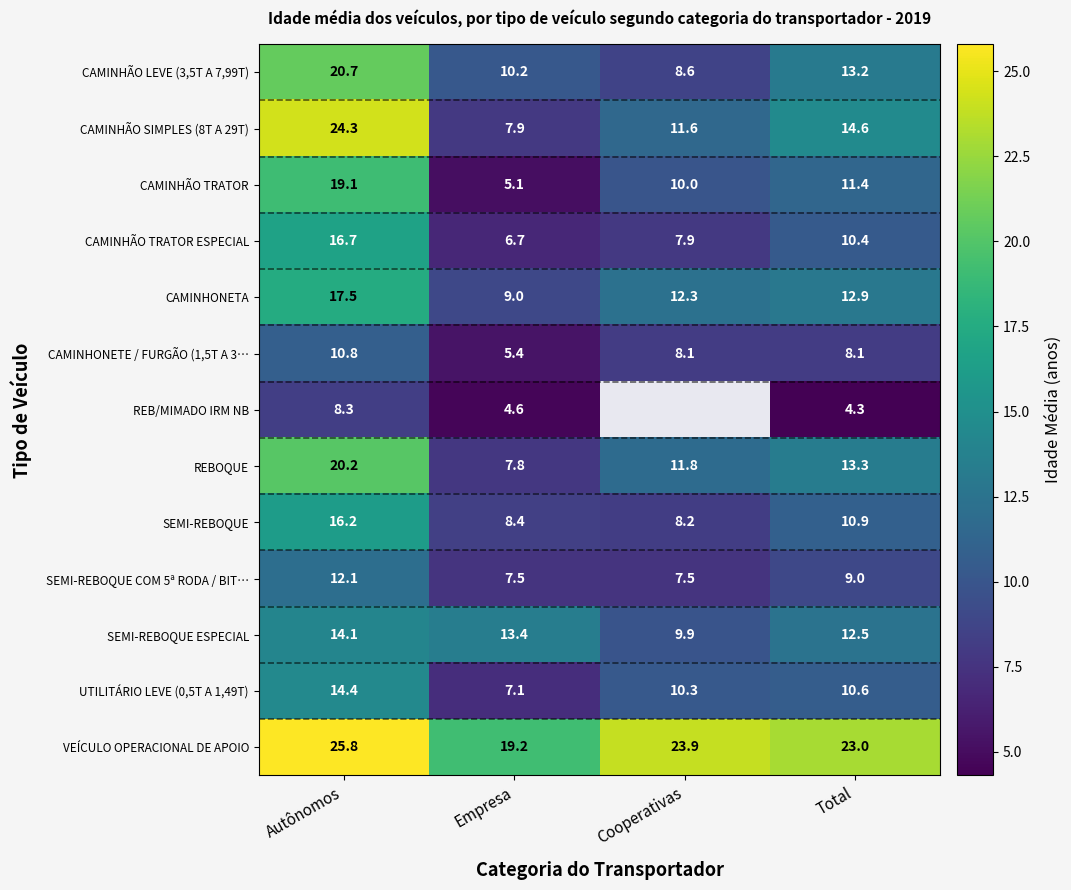

Which series changed the most between Autônomos and Empresa?

CAMINHÃO SIMPLES (8T A 29T)